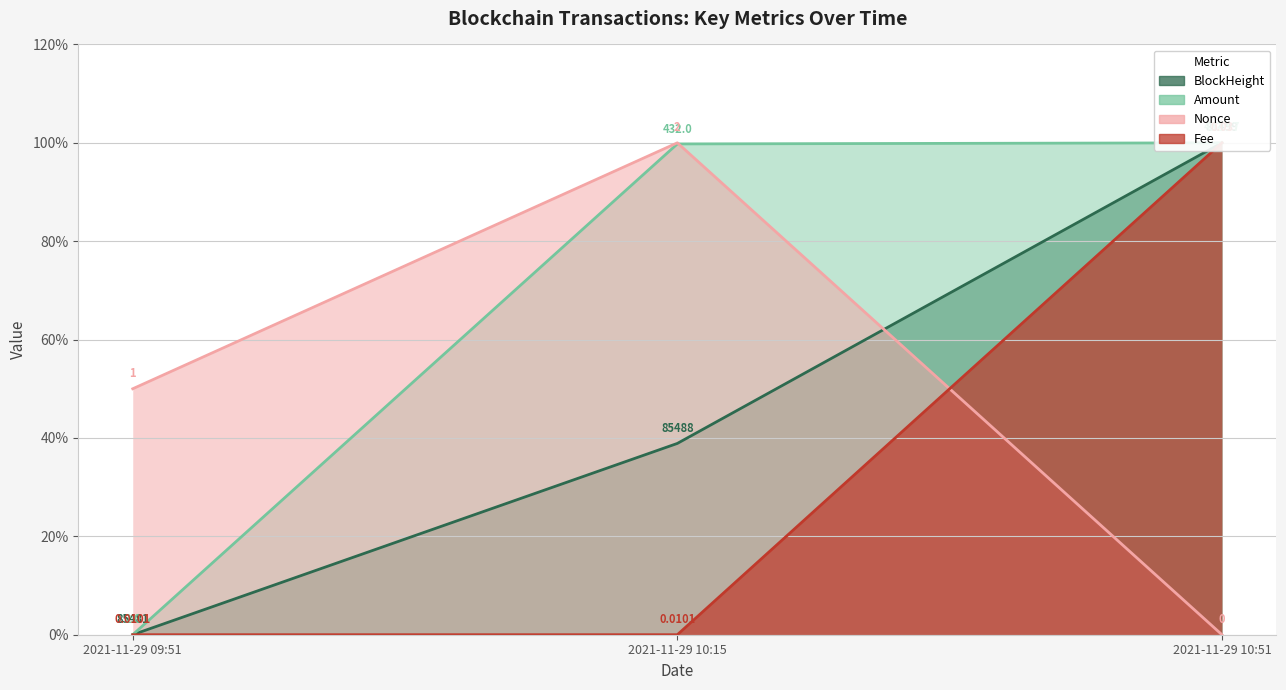

How many lines are shown in the chart?

4